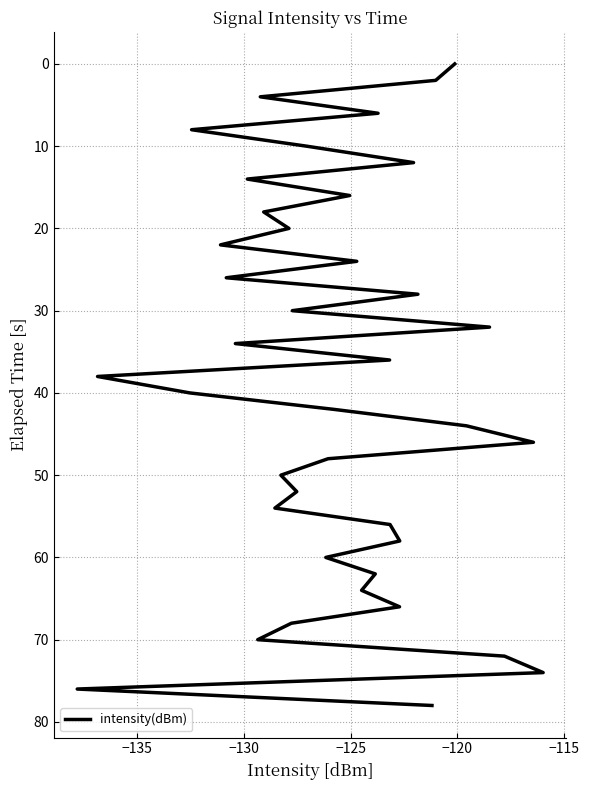

What is the value of the 21st point from the left?

40